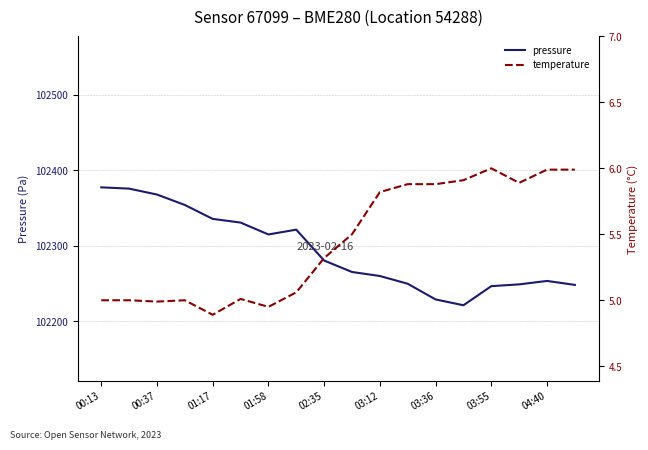

What is the highest value of the pressure series?

102377.2